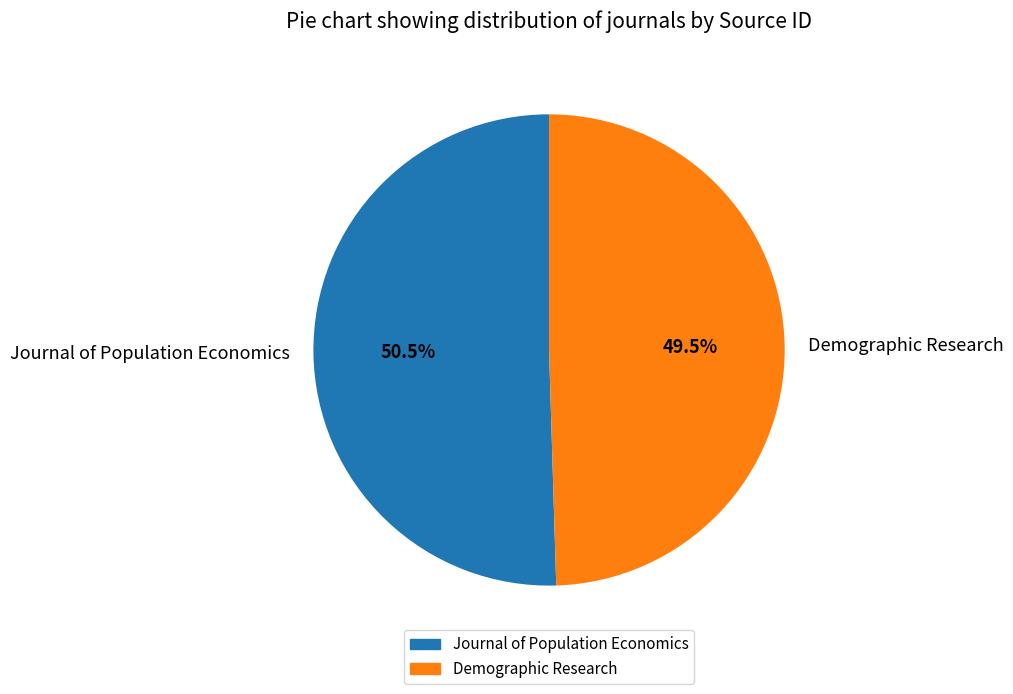

To the nearest percent, what is the difference between the Journal of Population Economics and Demographic Research slice percentages?

1%